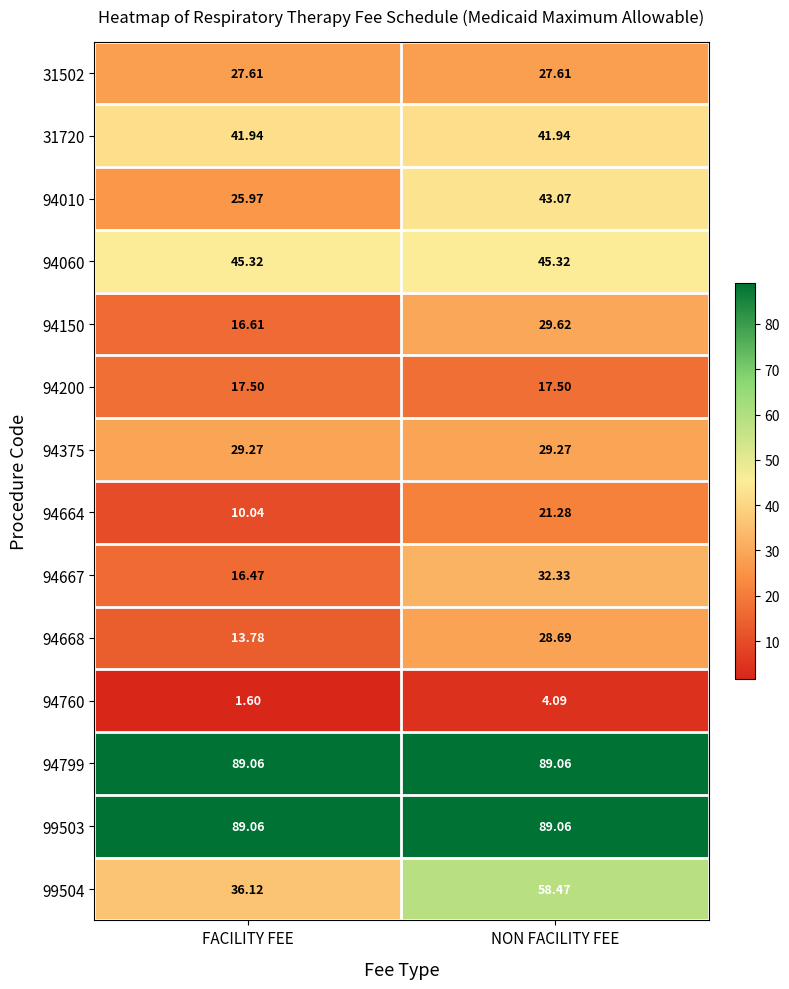

At which label does 94010 first exceed 43?

NON FACILITY FEE